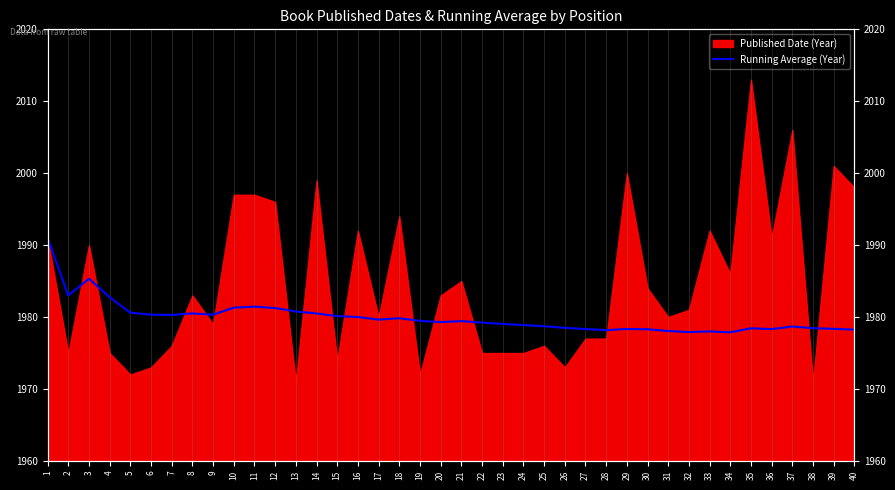

Reading left to right, what are all the values shown in this chart?

1991.0	1983.0	1985.3	1982.8	1980.6	1980.3	1980.3	1980.5	1980.3	1981.3	1981.5	1981.2	1980.8	1980.5	1980.1	1980.0	1979.7	1979.8	1979.5	1979.3	1979.4	1979.2	1979.0	1978.9	1978.7	1978.5	1978.3	1978.2	1978.3	1978.3	1978.1	1977.9	1978.0	1977.9	1978.4	1978.3	1978.7	1978.5	1978.4	1978.2